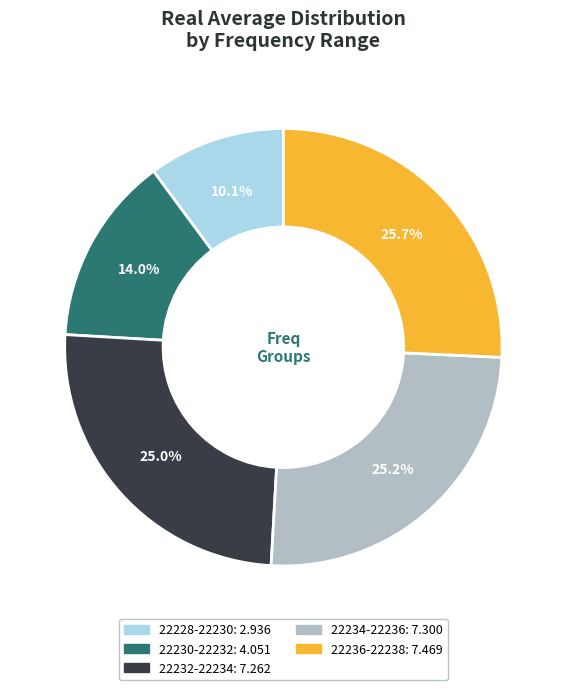

Does any single category account for the majority?

No